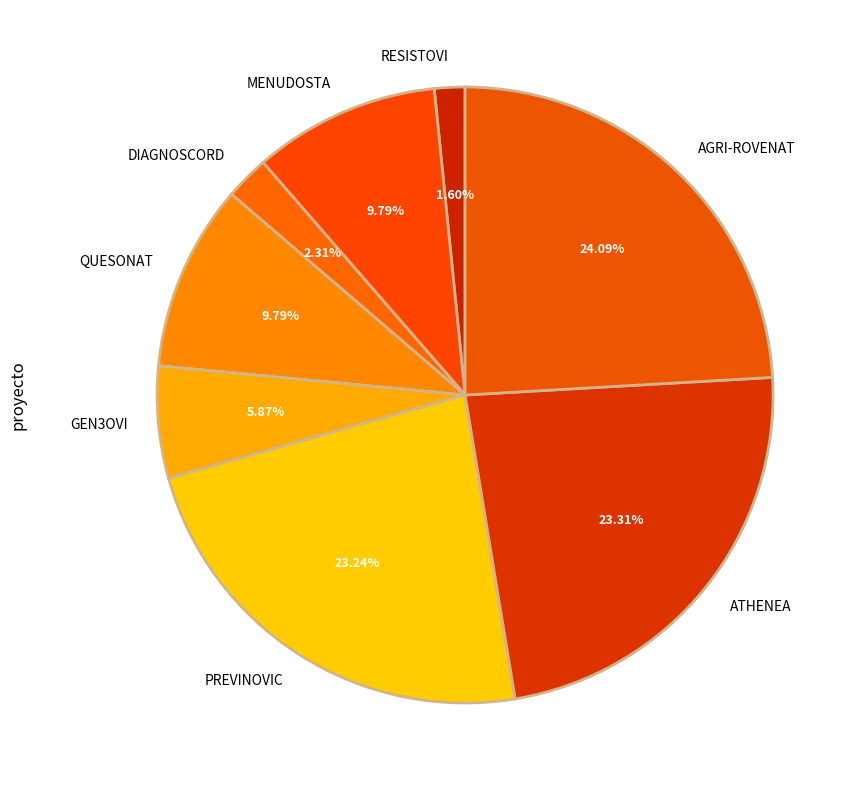

Between QUESONAT and DIAGNOSCORD, which is larger?

QUESONAT